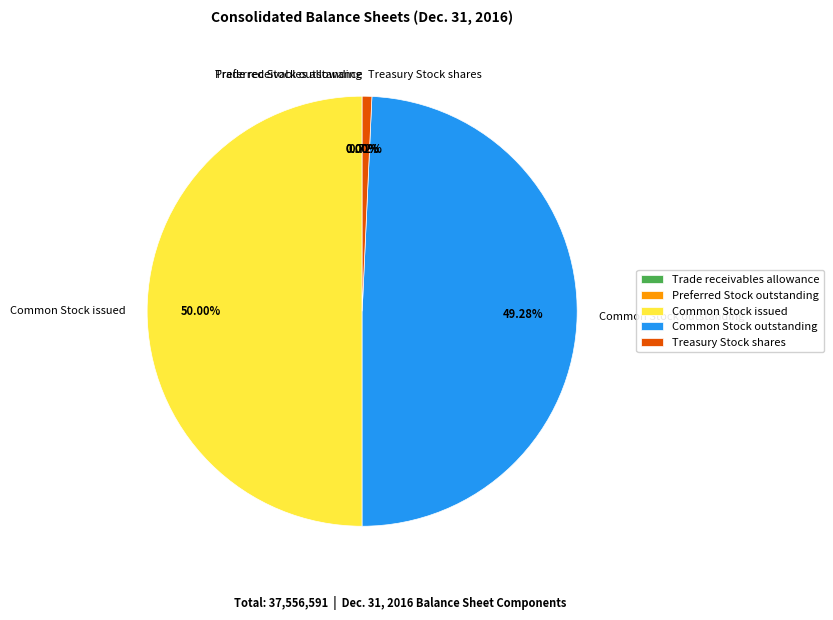

Do Common Stock issued and Common Stock outstanding together represent more than half of the pie?

Yes